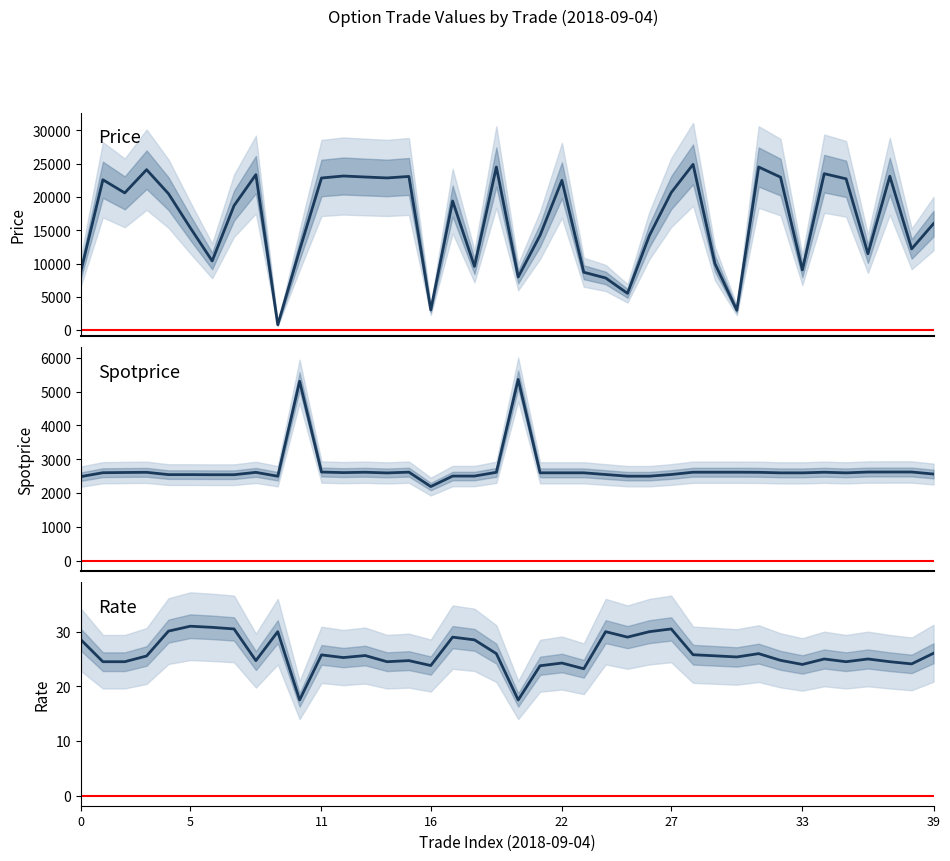

Which series changed the most between 27 and 28?

Price